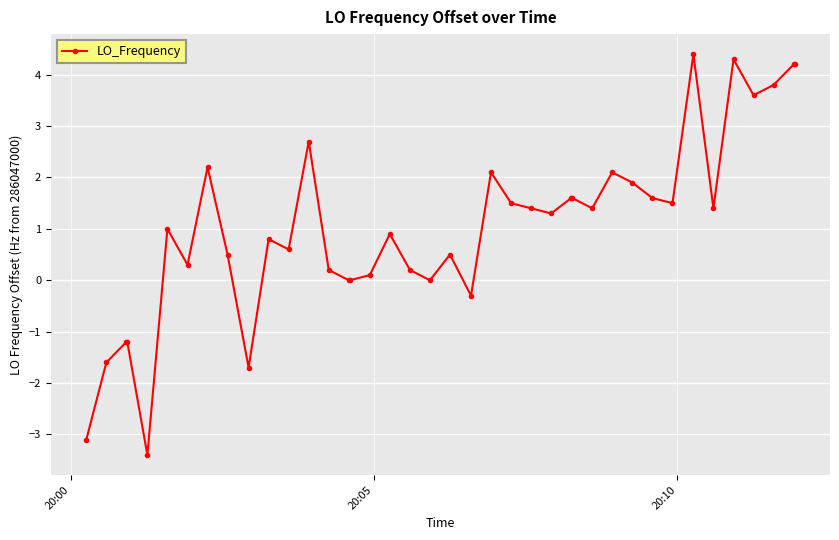

What is the value of the 25th point from the left?

1.4